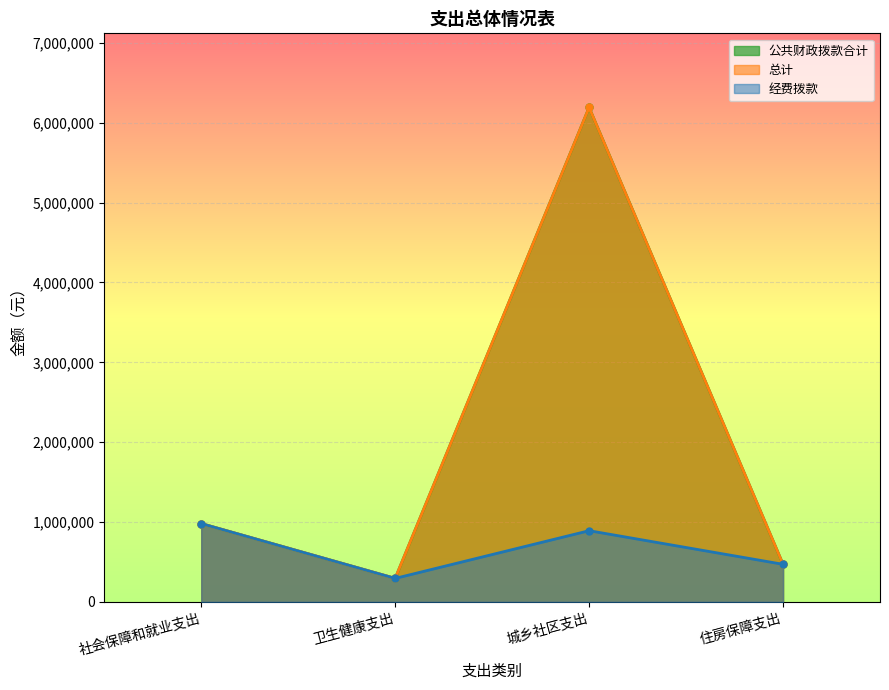

At which label does 经费拨款 reach its peak?

社会保障和就业支出